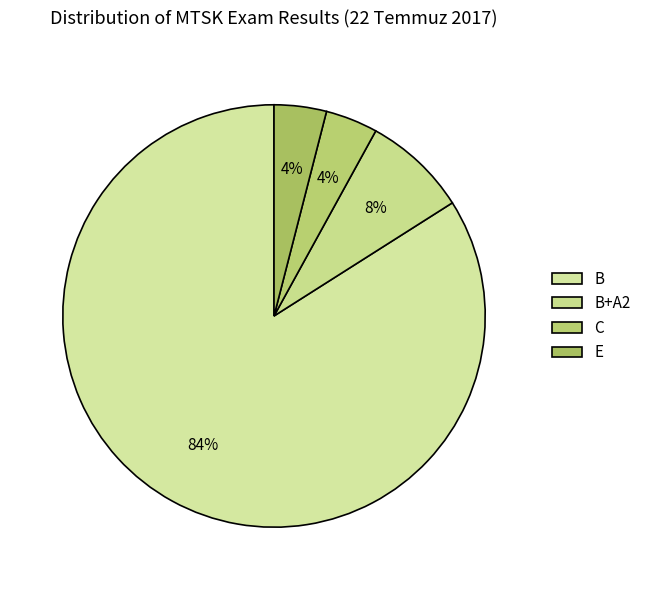

How much of the chart is everything except E?

96.0%